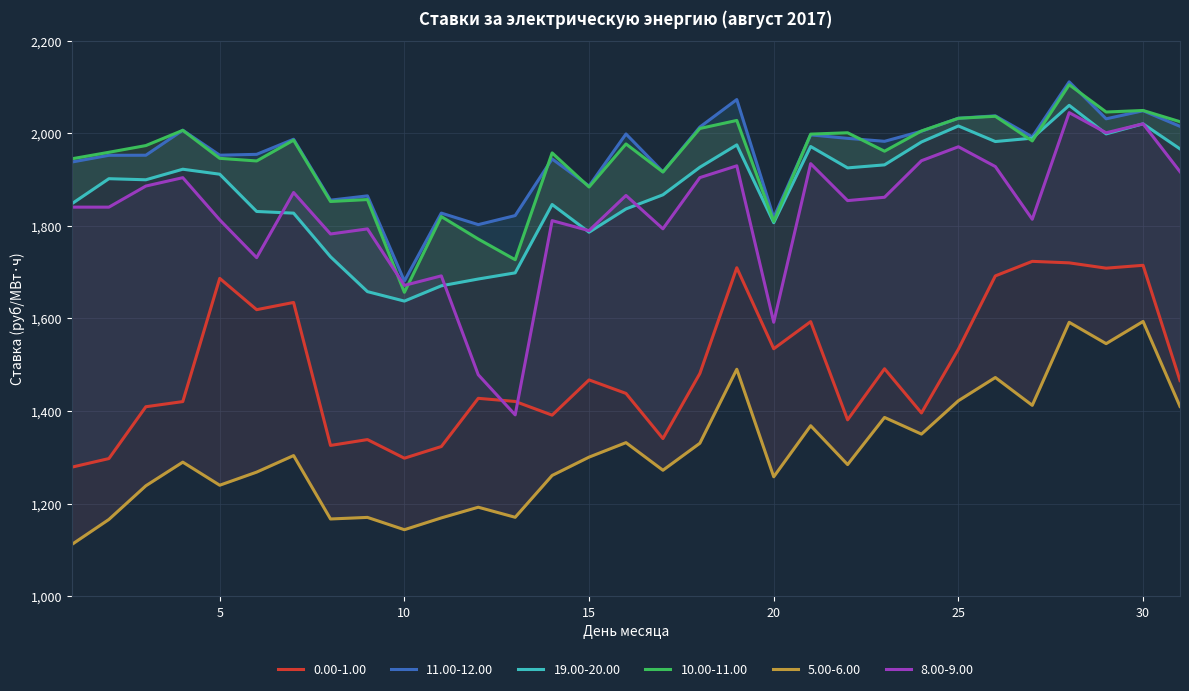

How many data points in 11.00-12.00 are less than 1982?

15